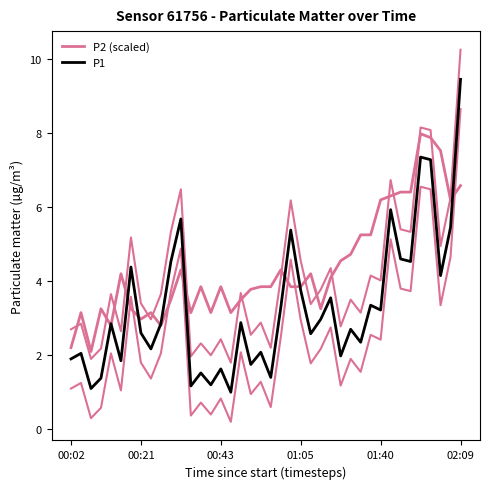

What is the label of the 23rd point from the left?

22